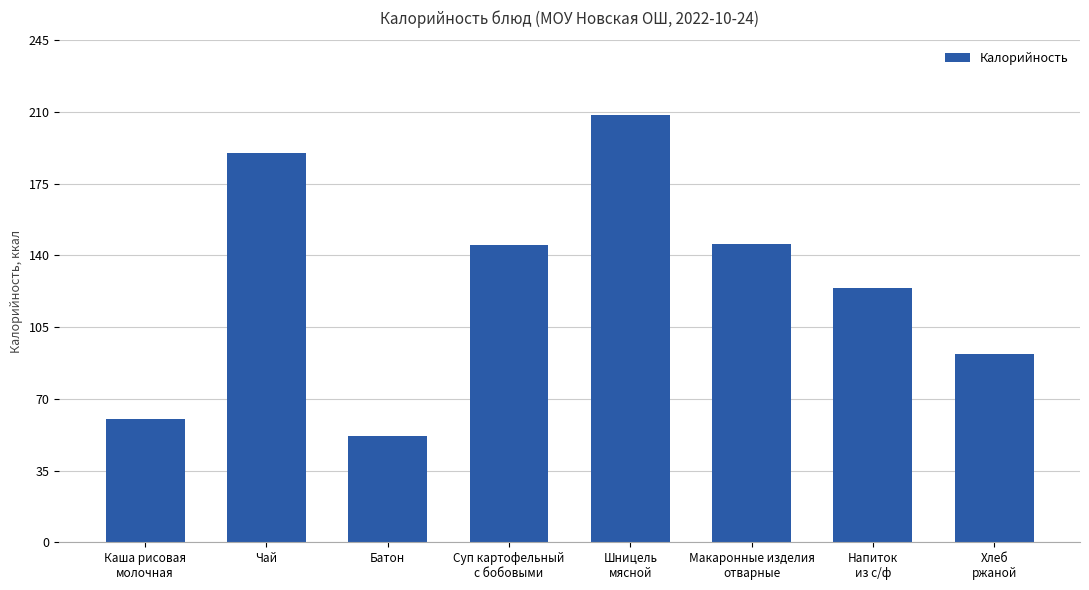

Where does the data first go above 145?

Чай